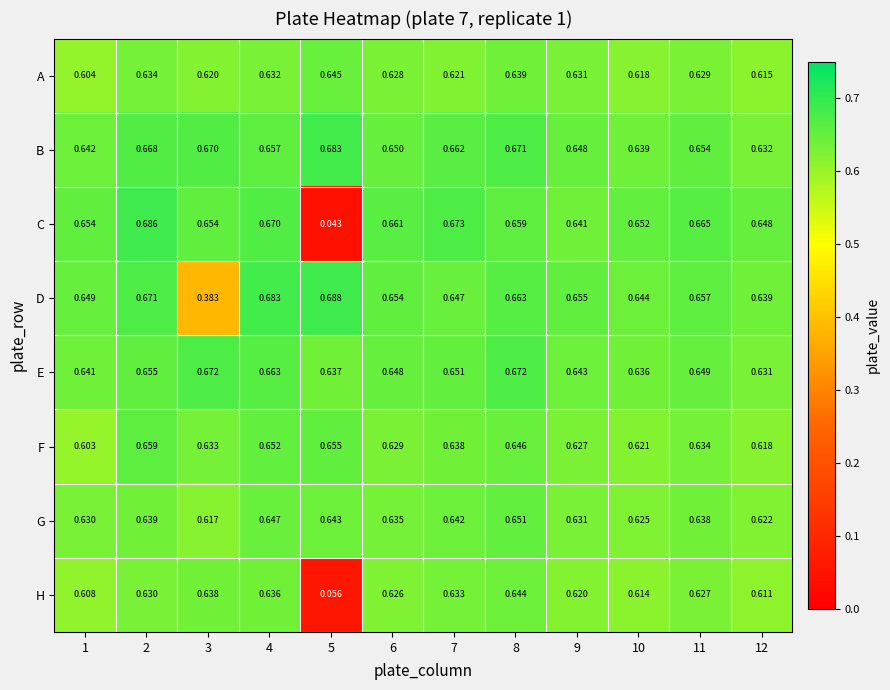

Which series has the largest total across all categories?

B